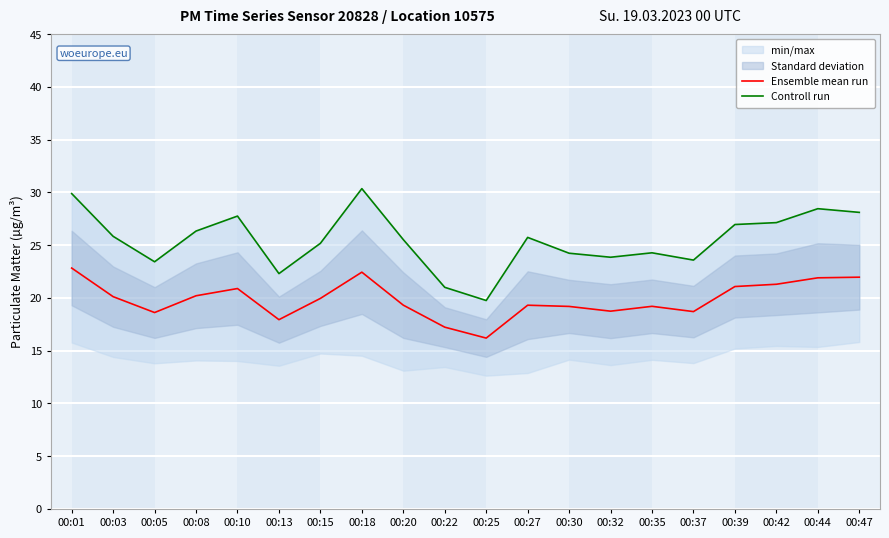

Which has a higher value, 00:30 or 00:37?

00:30